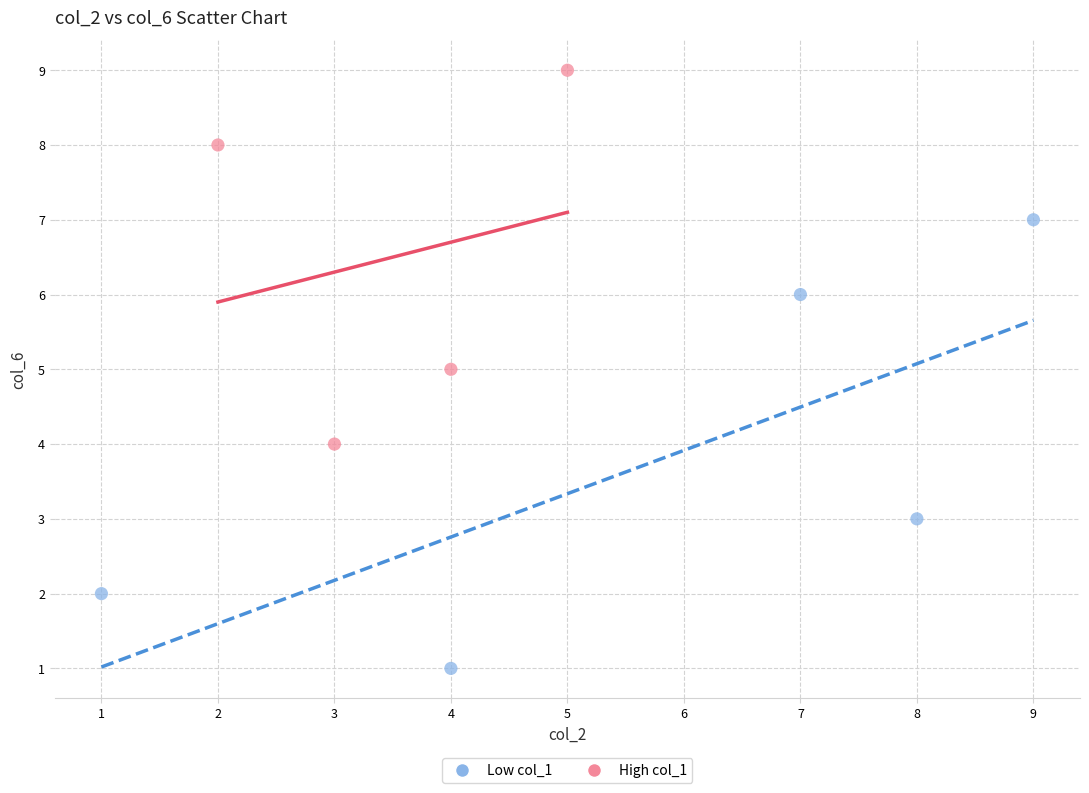

Which series has the largest Y range (max minus min)?

Low col_1